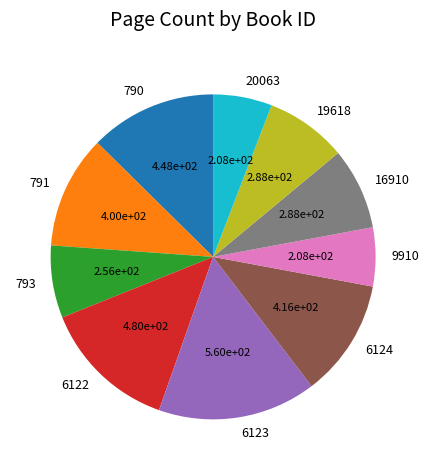

How many segments does this pie chart have?

10